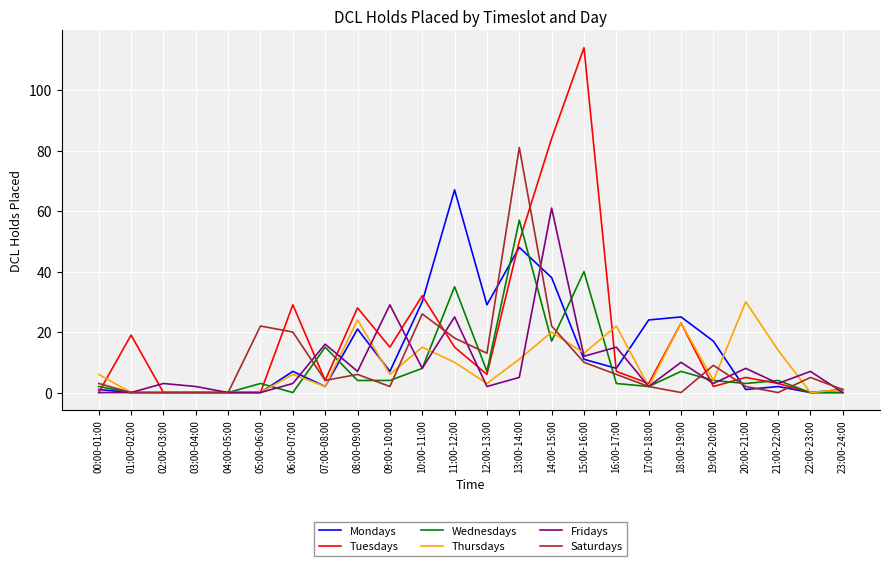

Which series has the largest range (max minus min)?

Tuesdays